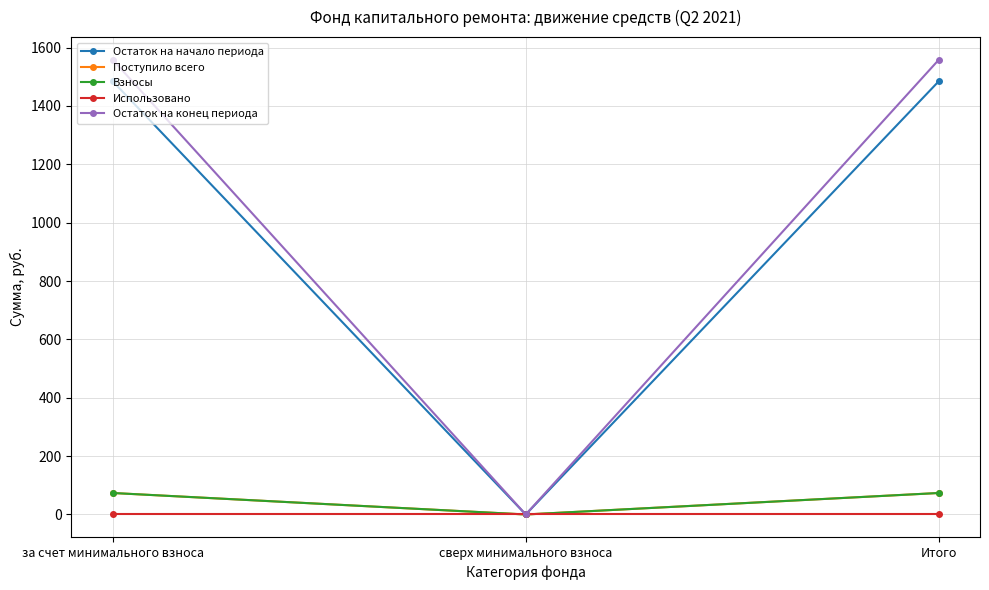

Is this an area chart (filled region under the line)?

No